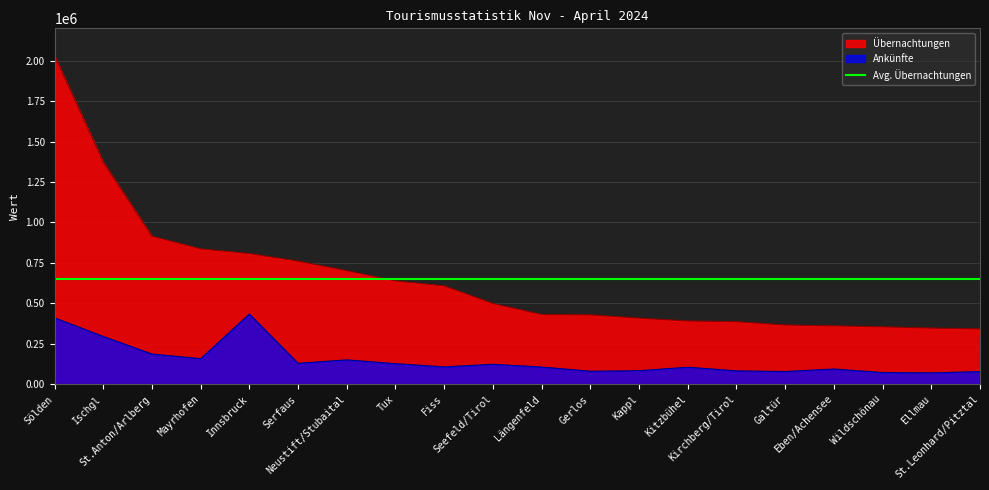

Which category has the lowest value in the Übernachtungen series?

St.Leonhard/Pitztal